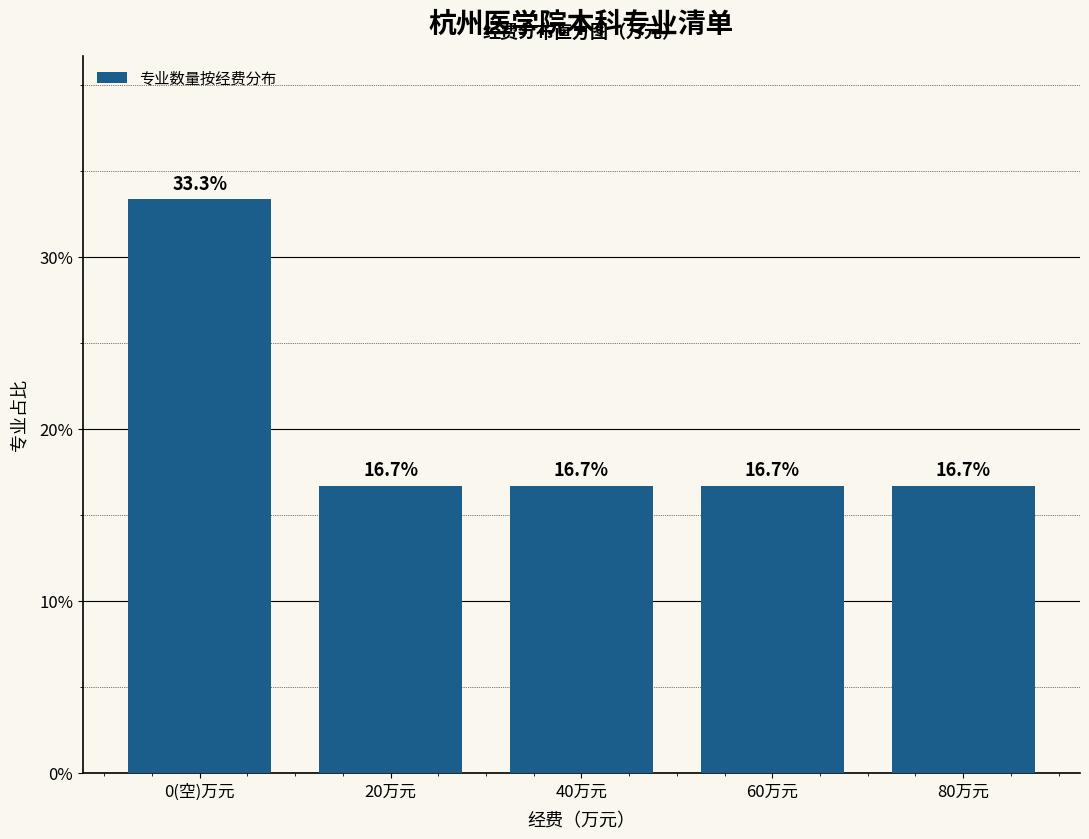

Reading left to right, what are all the values shown in this chart?

0(空)万元=33.3	20万元=16.7	40万元=16.7	60万元=16.7	80万元=16.7